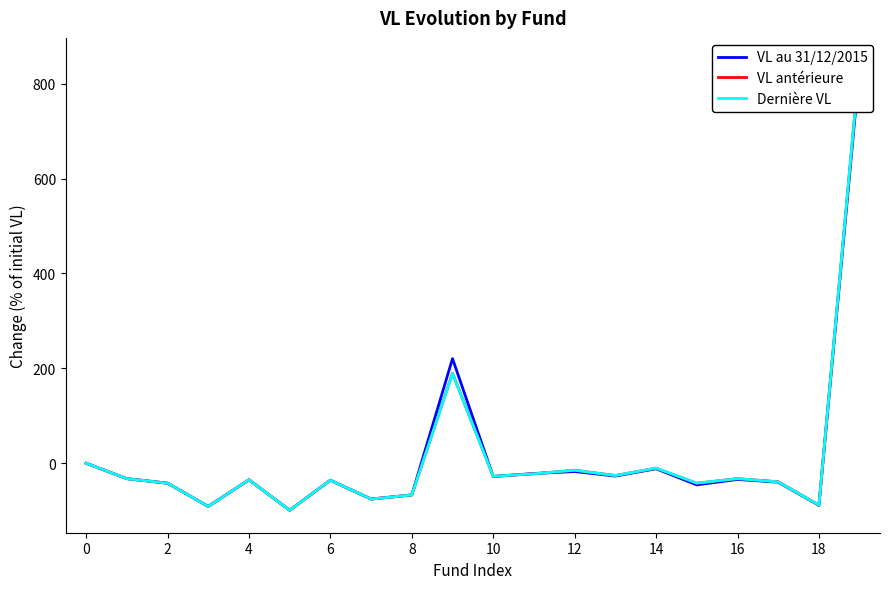

Which series has the largest range (max minus min)?

Dernière VL